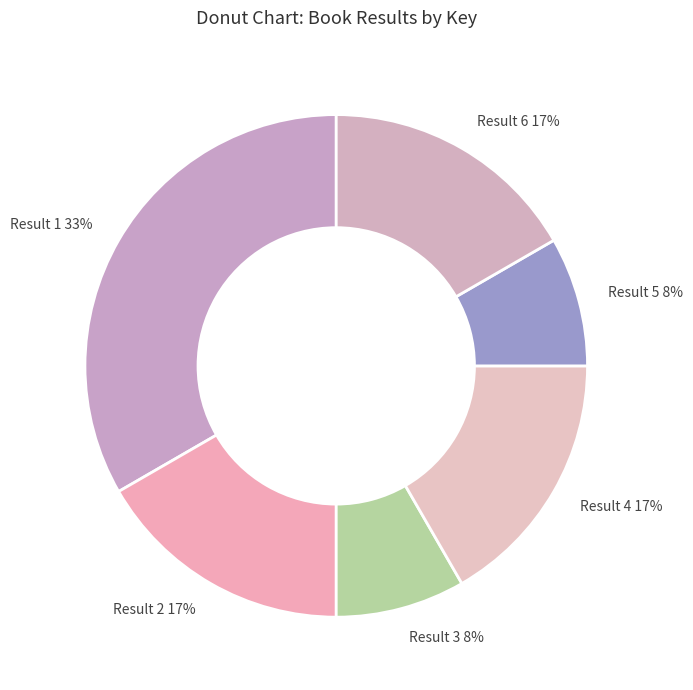

Does any single category account for the majority?

No